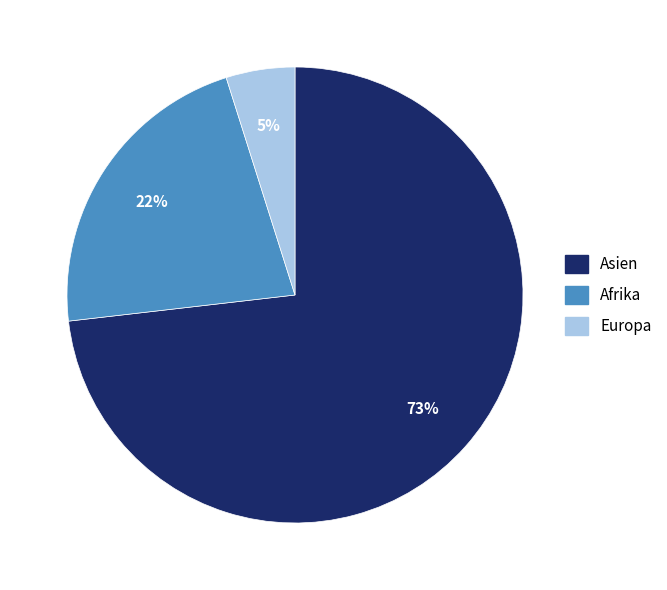

Is it true that Afrika is 22% of the pie?

True